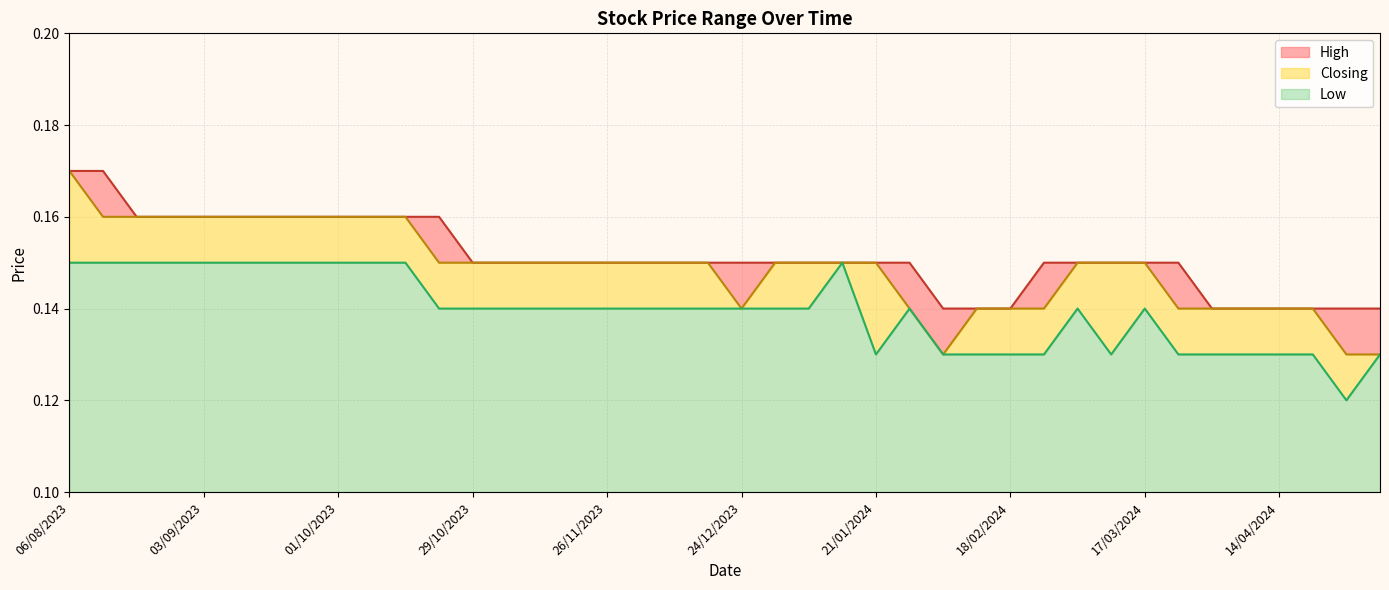

How many series are shown in this chart?

3